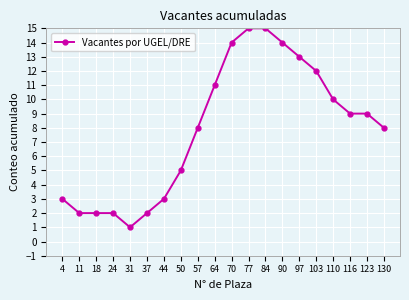

What is the sum of all values?

158